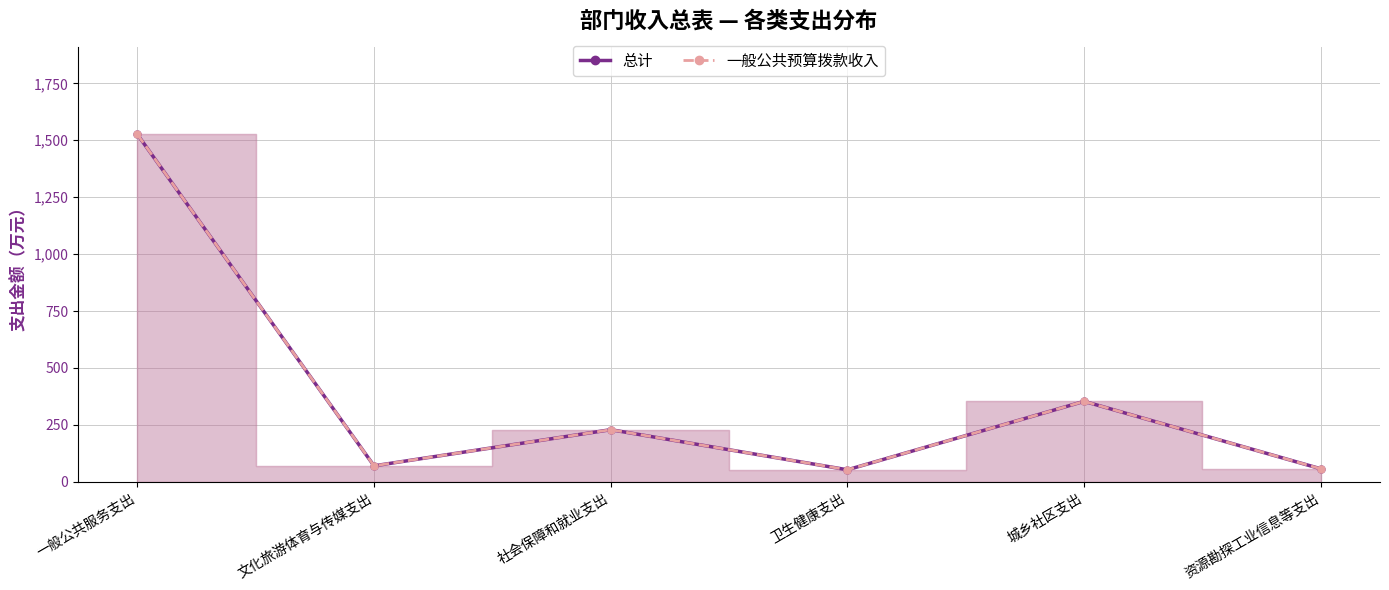

Where is the first local maximum for 一般公共预算拨款收入?

社会保障和就业支出